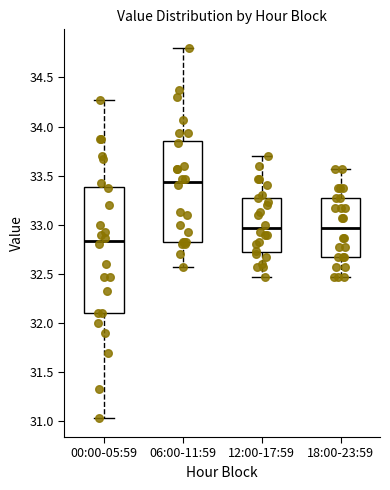

Which box is the tallest, from its lower edge to its upper edge?

00:00-05:59